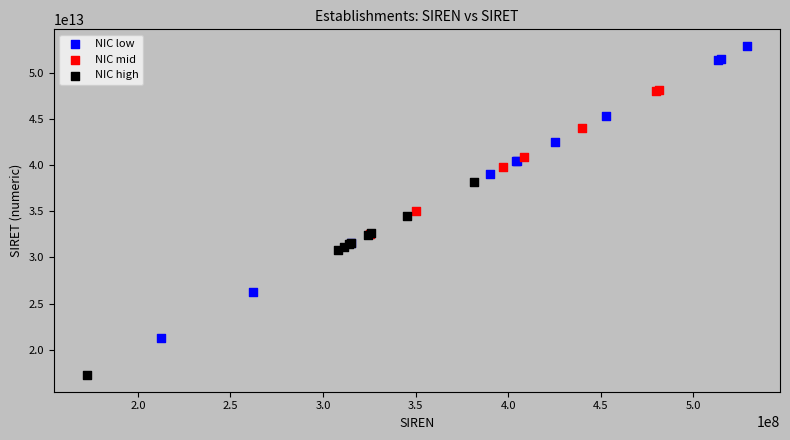

Which series reaches the maximum Y coordinate?

NIC low